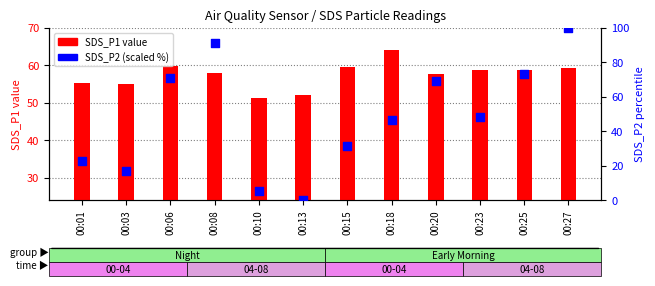

Which series reaches the minimum Y coordinate?

SDS_P2 (scaled)